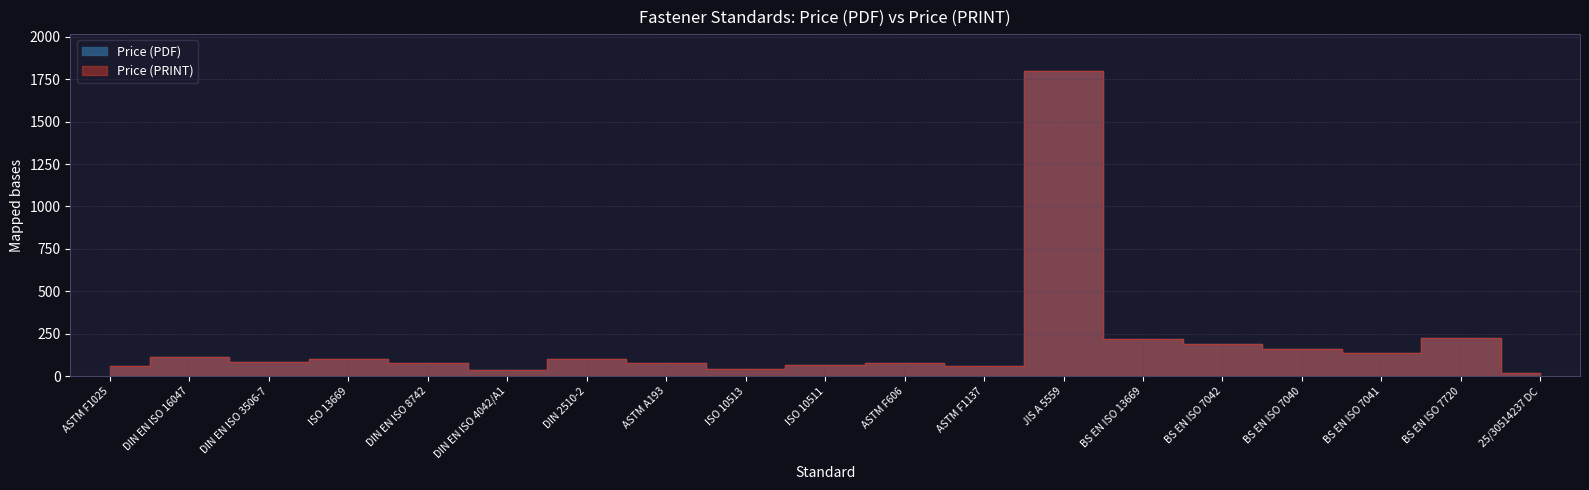

Rank the series by their maximum value, from lowest to highest.

Price (PDF), Price (PRINT)